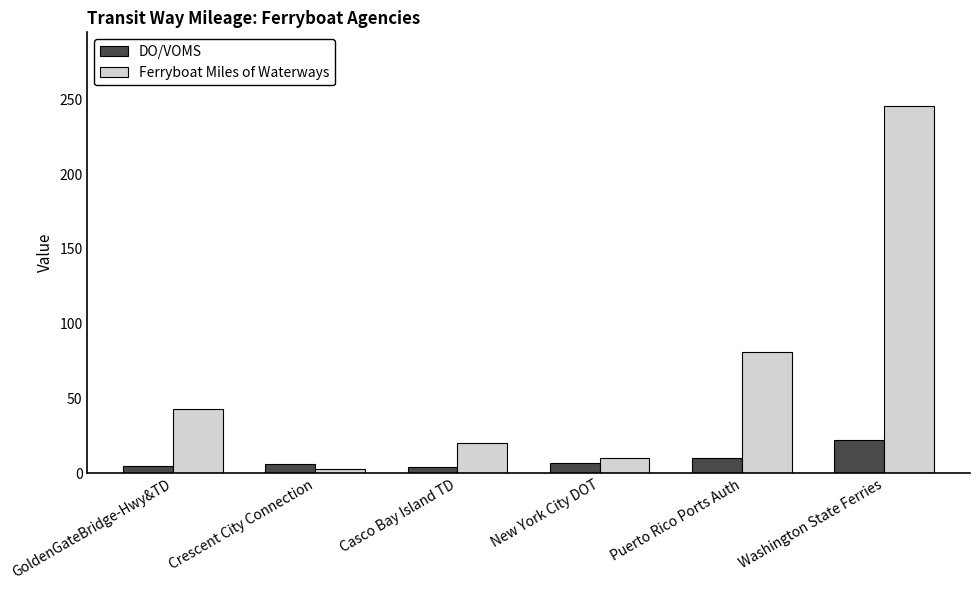

What is the sum of the Ferryboat Miles of Waterways values at Casco Bay Island TD and Puerto Rico Ports Auth?

101.0